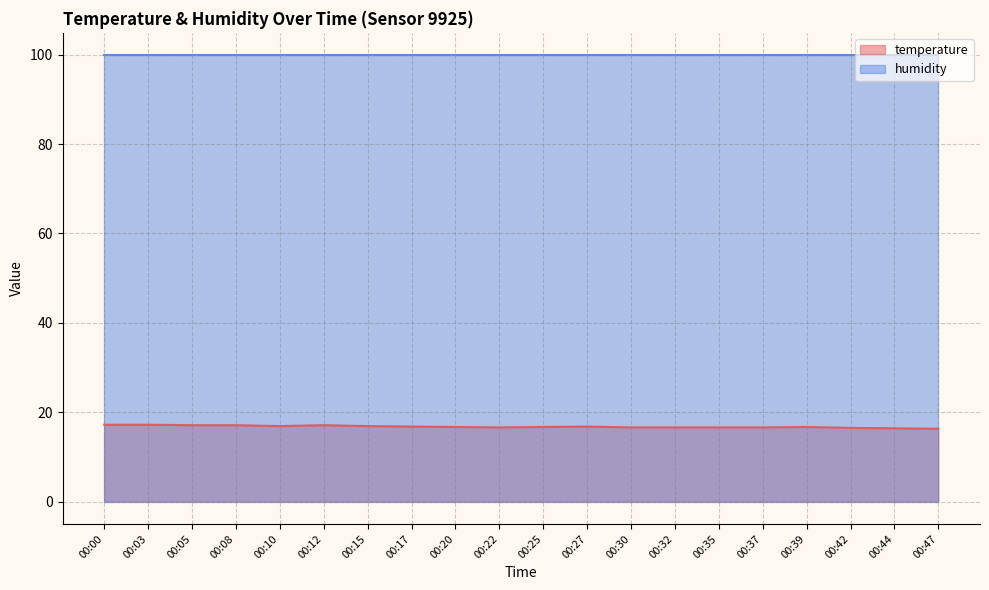

Which has a higher value, 00:44 or 00:03?

00:03